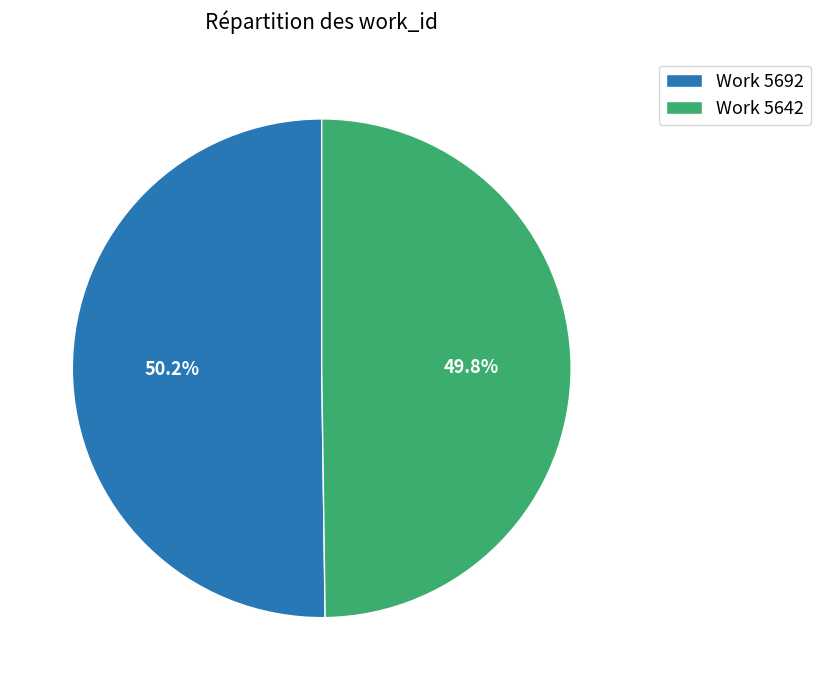

Count the number of slices in the pie.

2